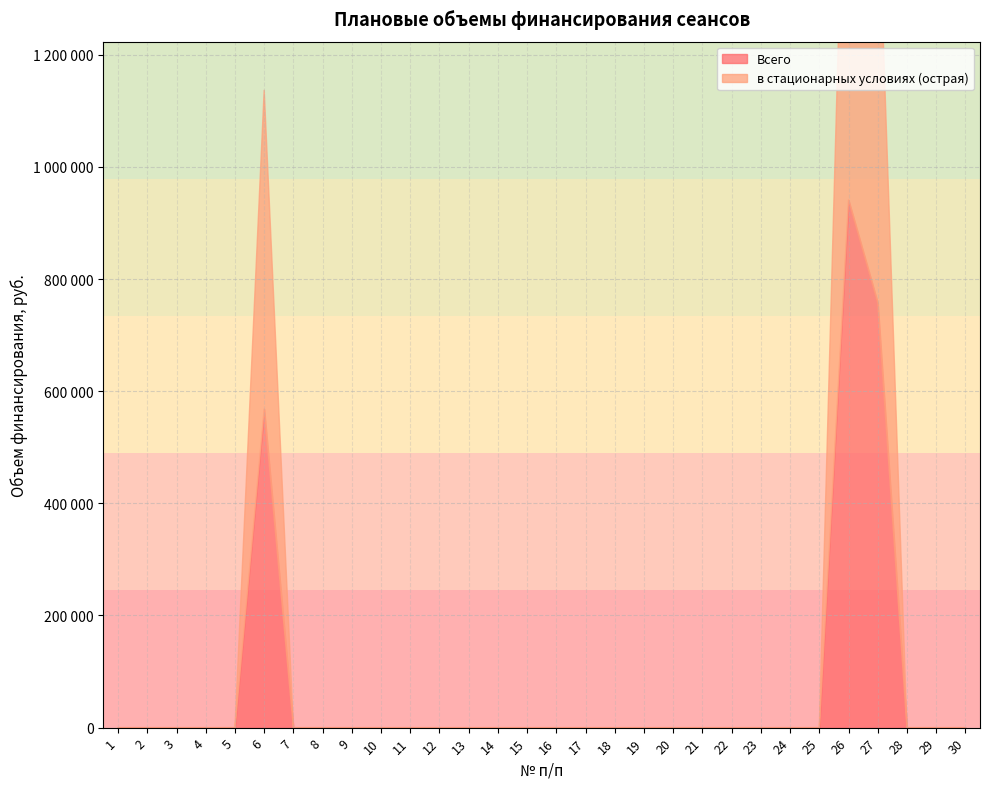

True or false: Всего and в стационарных условиях (острая) cross at least once.

False